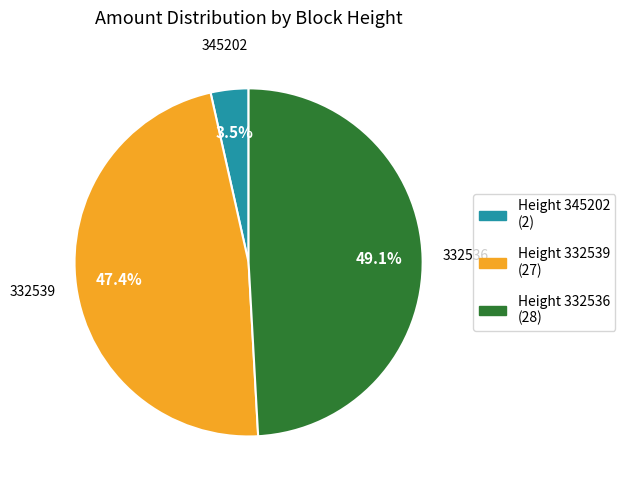

The 345202 slice represents 11% of the pie. True or false?

False